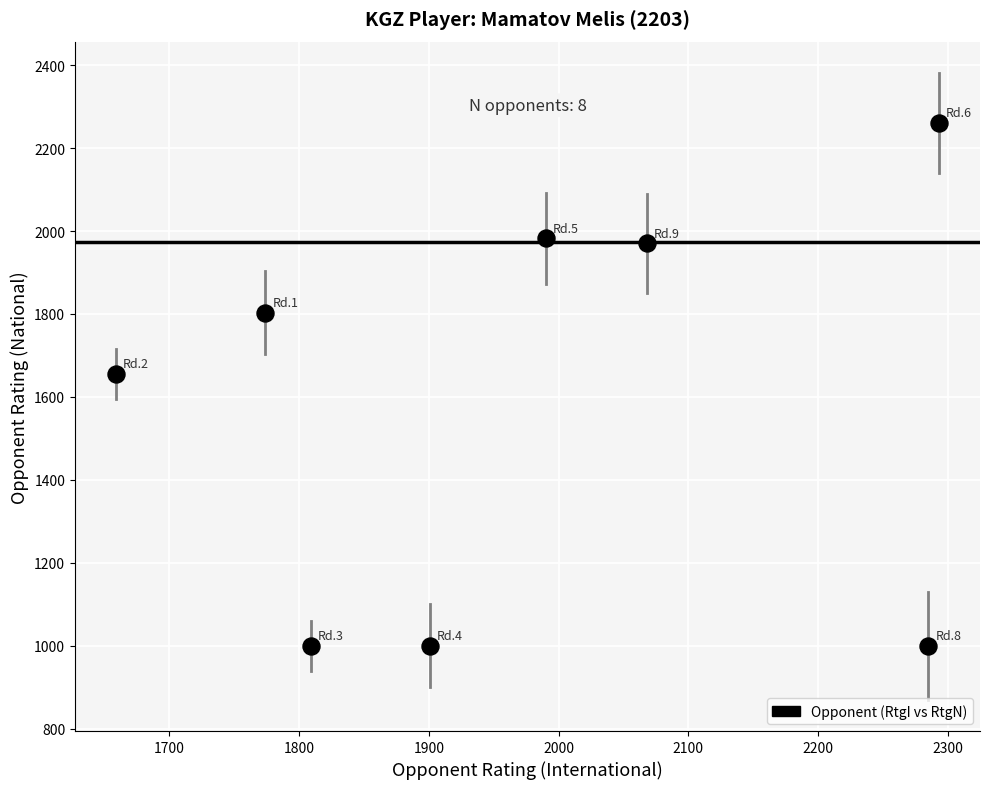

What Y value in the scatter plot is closest to 1630?

1655